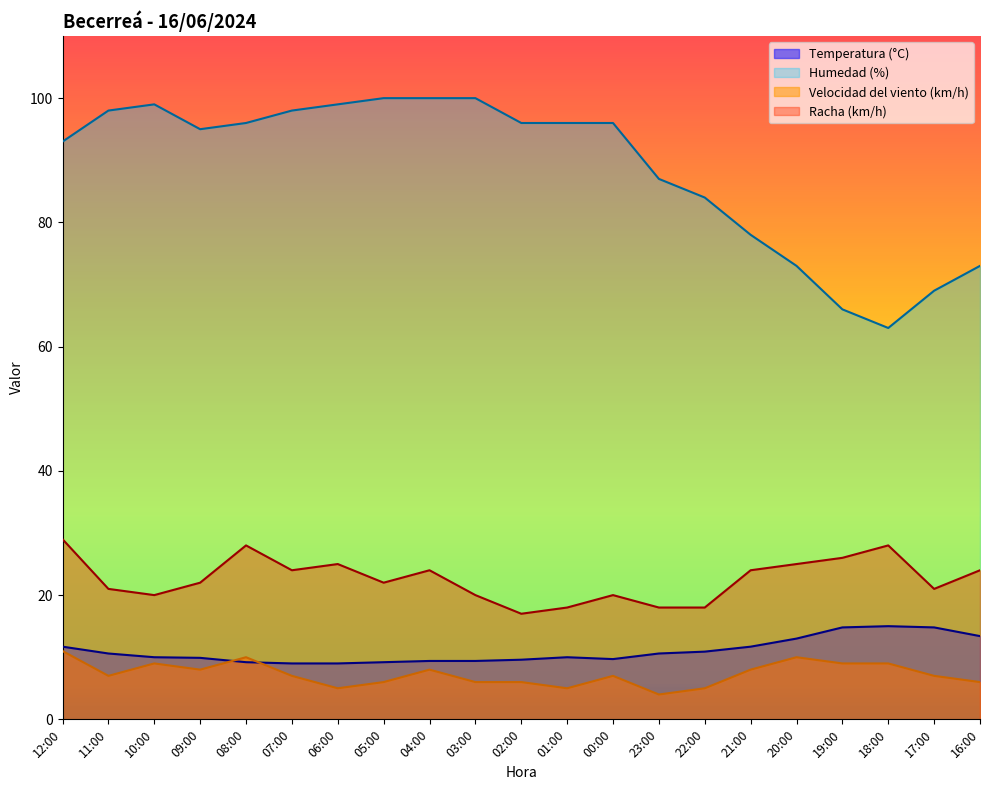

What is the label of the 7th point from the right?

22:00